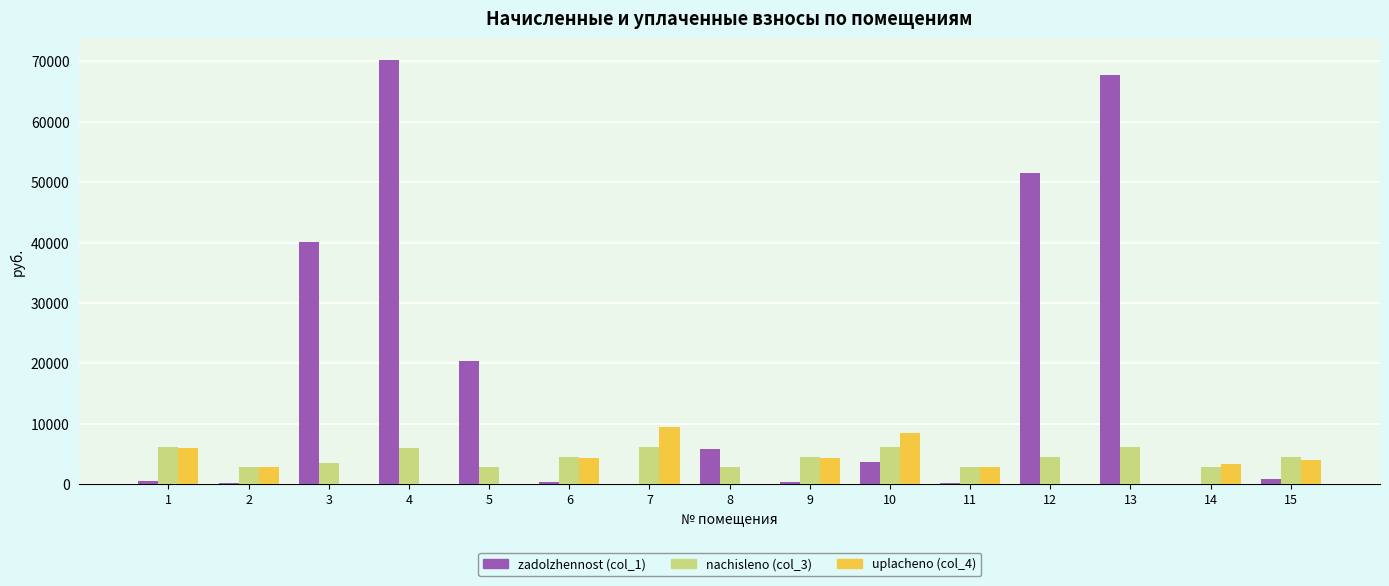

How many series are shown in this chart?

3